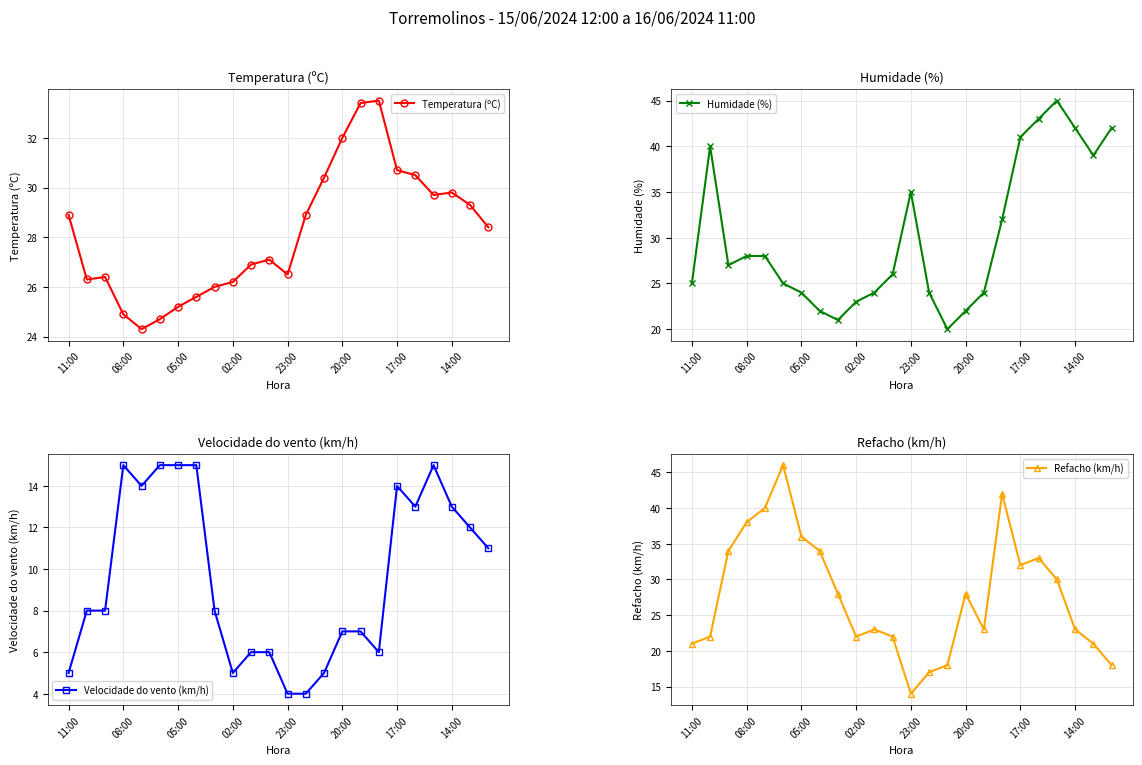

True or false: Temperatura (ºC) and Velocidade do vento (km/h) intersect in this chart.

False